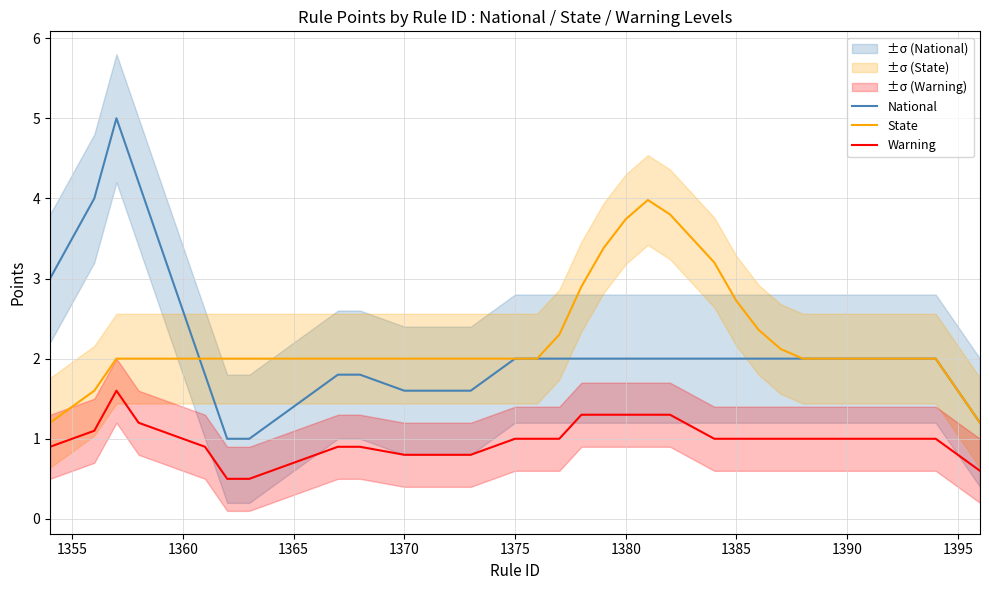

True or false: State has more than 1 interior local peaks.

False